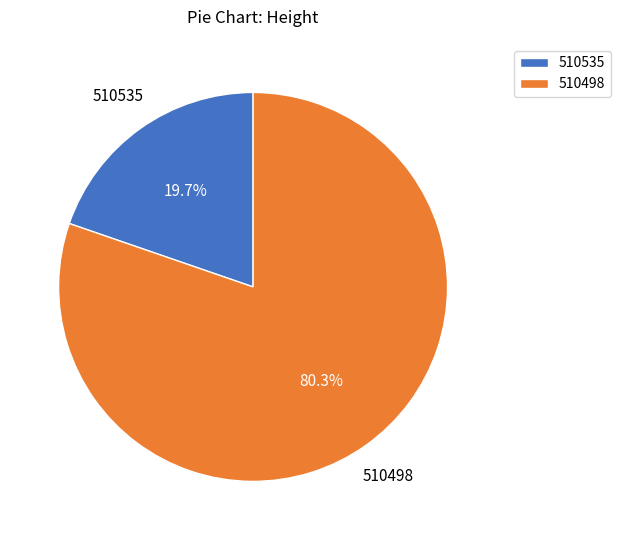

The 510535 slice represents 31% of the pie. True or false?

False